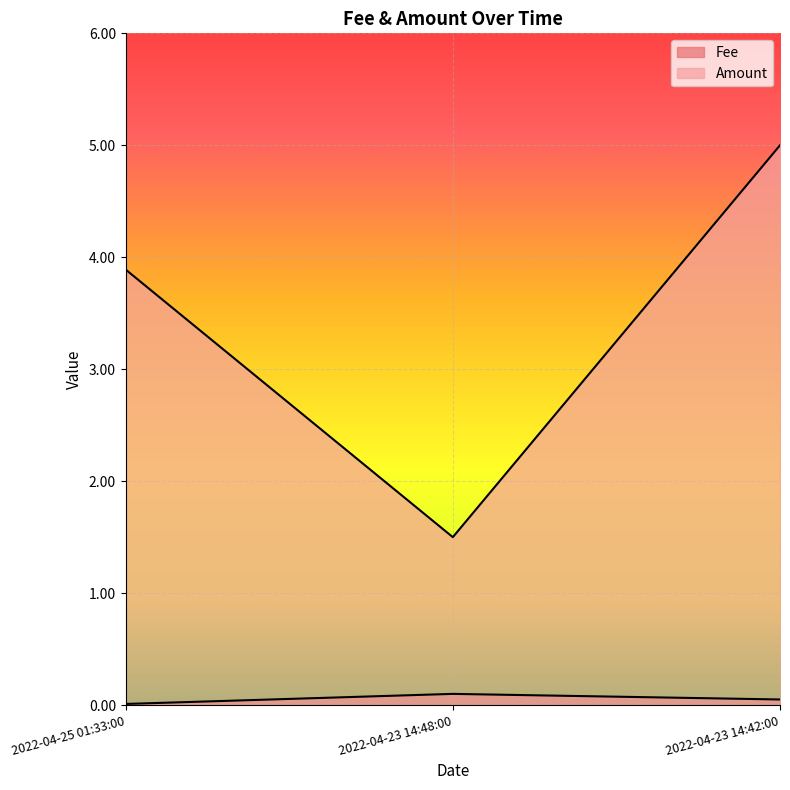

Is the value of Fee at 2022-04-25 01:33:00 greater than the value of Amount at 2022-04-23 14:48:00?

No